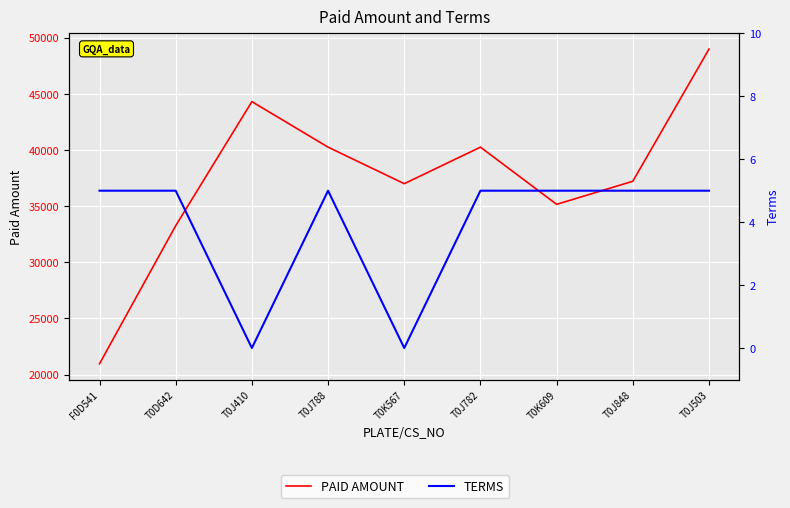

Reading left to right, extract all data points from this chart.

PAID AMOUNT: 20968.4	33257.7	44305.9	40253.2	37000.0	40253.2	35161.7	37215.5	48982.2
TERMS: 5.0	5.0	0.0	5.0	0.0	5.0	5.0	5.0	5.0